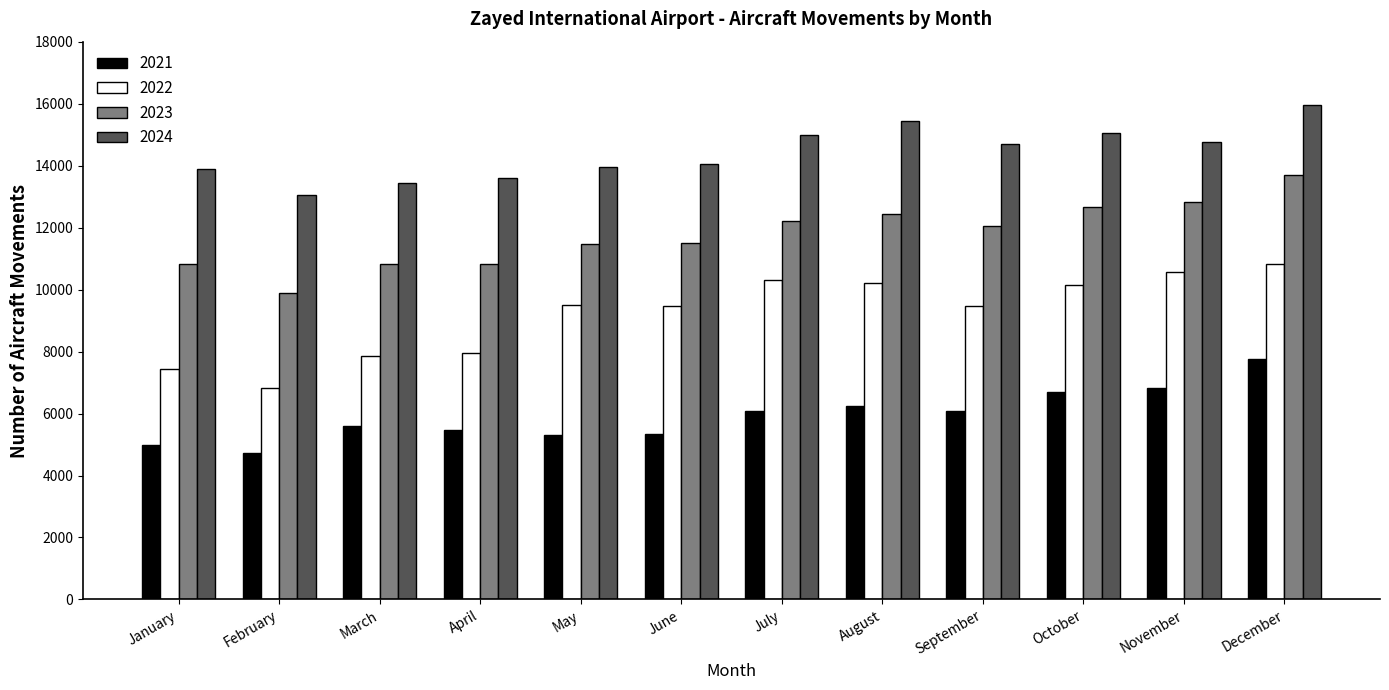

Which series changed the most between June and October?

2021